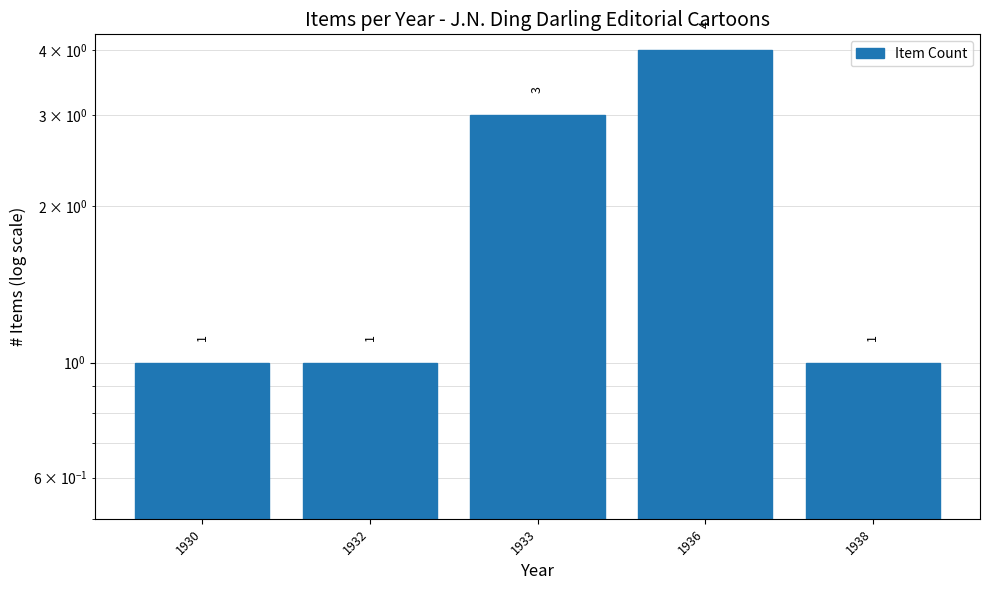

What is the ratio of the value at 1930 to the value at 1933?

0.3